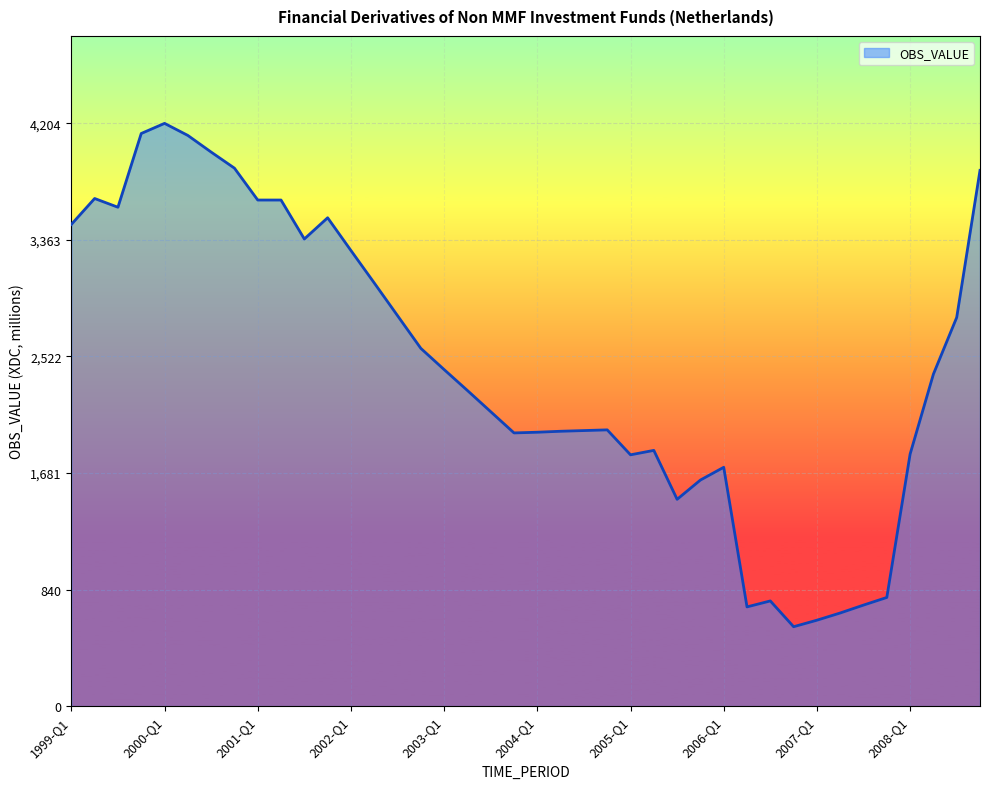

What is the smallest value displayed?

573